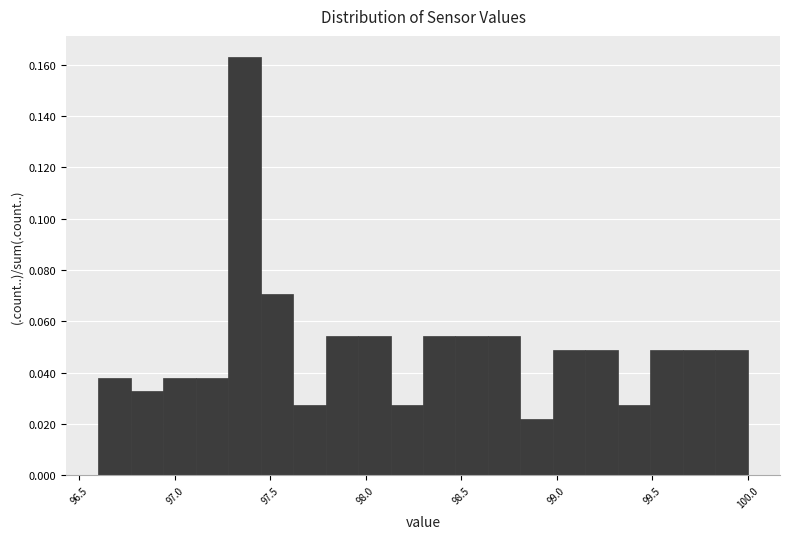

Around what value on the x-axis is the tallest bar? Give the approximate position of its centre, as read against the axis.

97.35